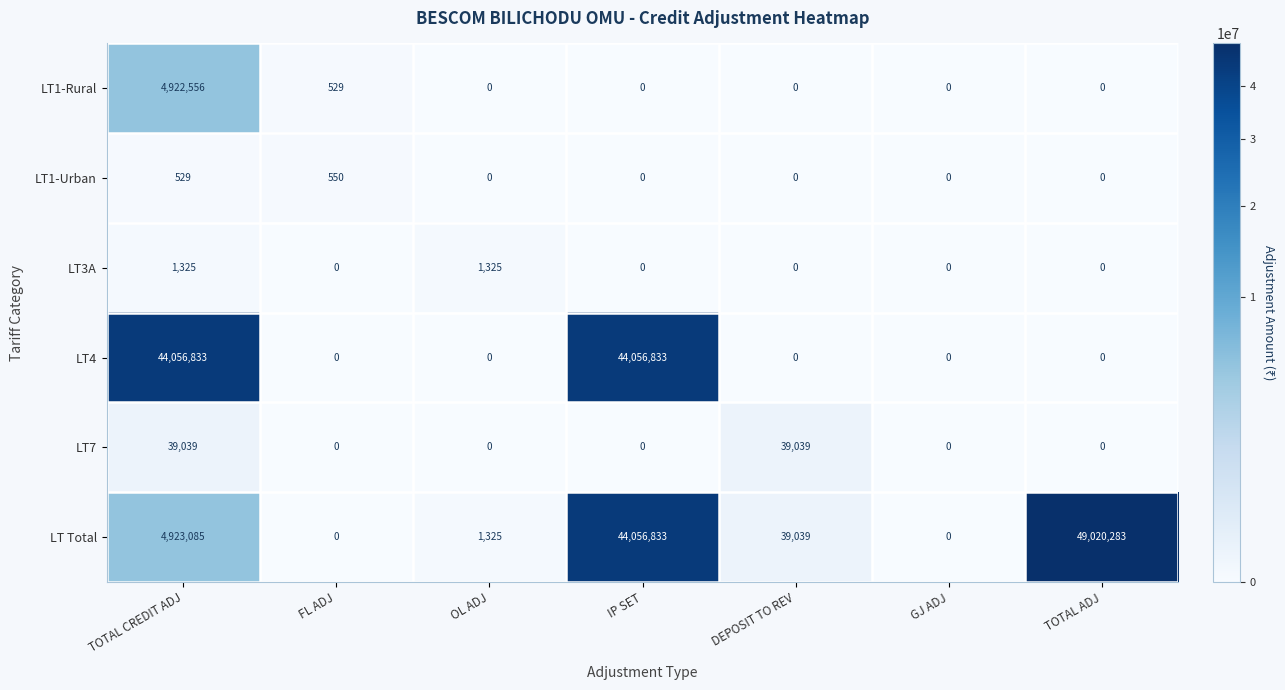

Which series changed the most between GJ ADJ and TOTAL ADJ?

LT Total